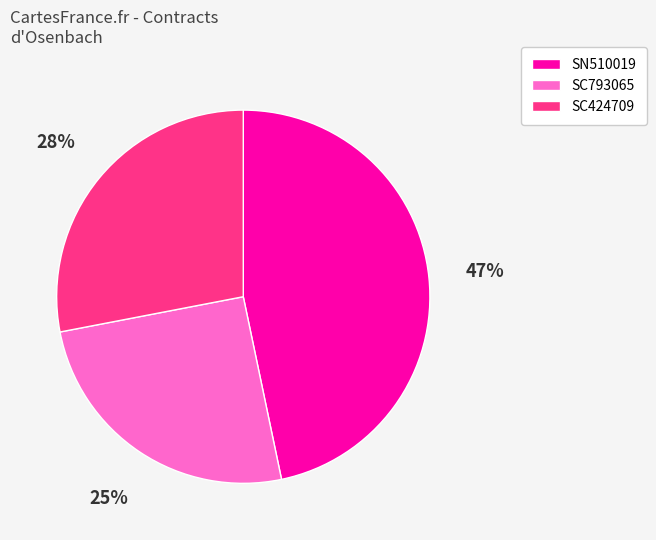

How many slices are in this pie chart?

3